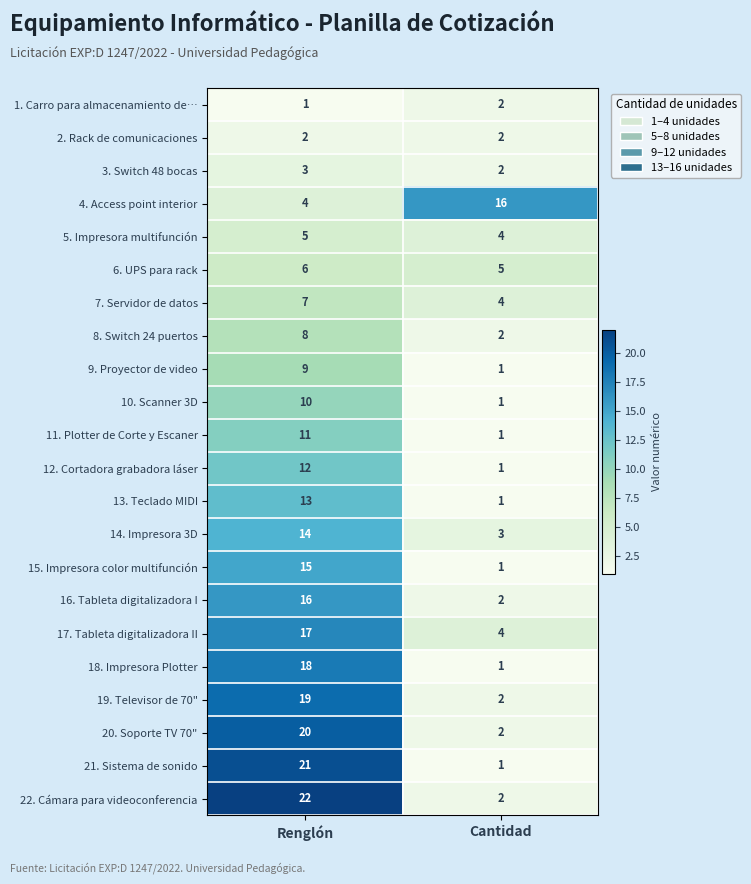

What is the spread (max minus min) of values at Cantidad?

15